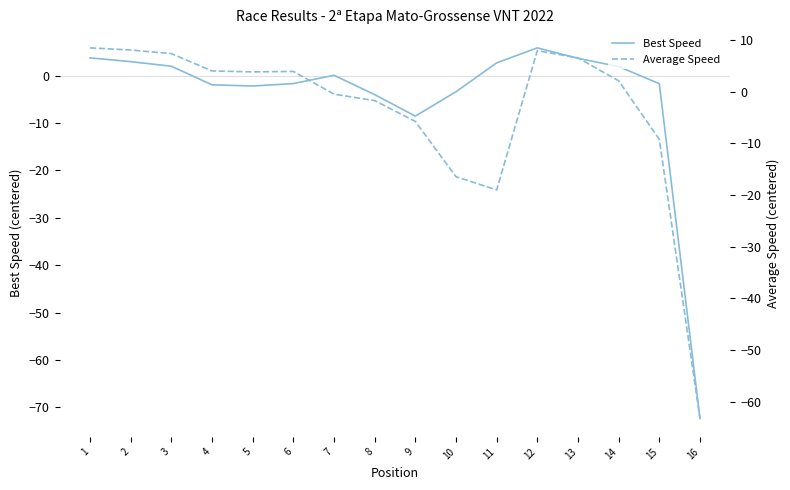

What is the total value across all series at 16?

-135.6